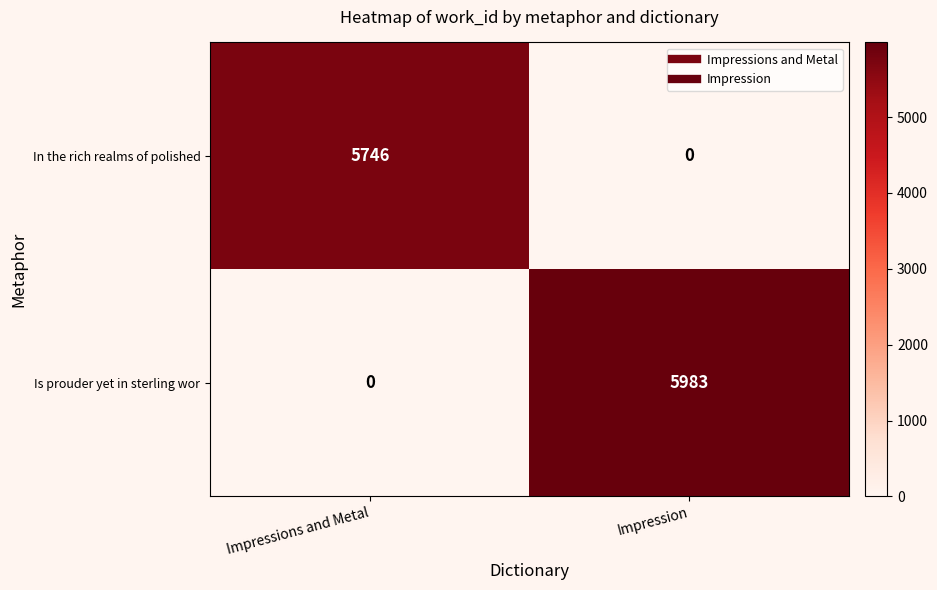

What is the average value of the In the rich realms of polished series?

2873